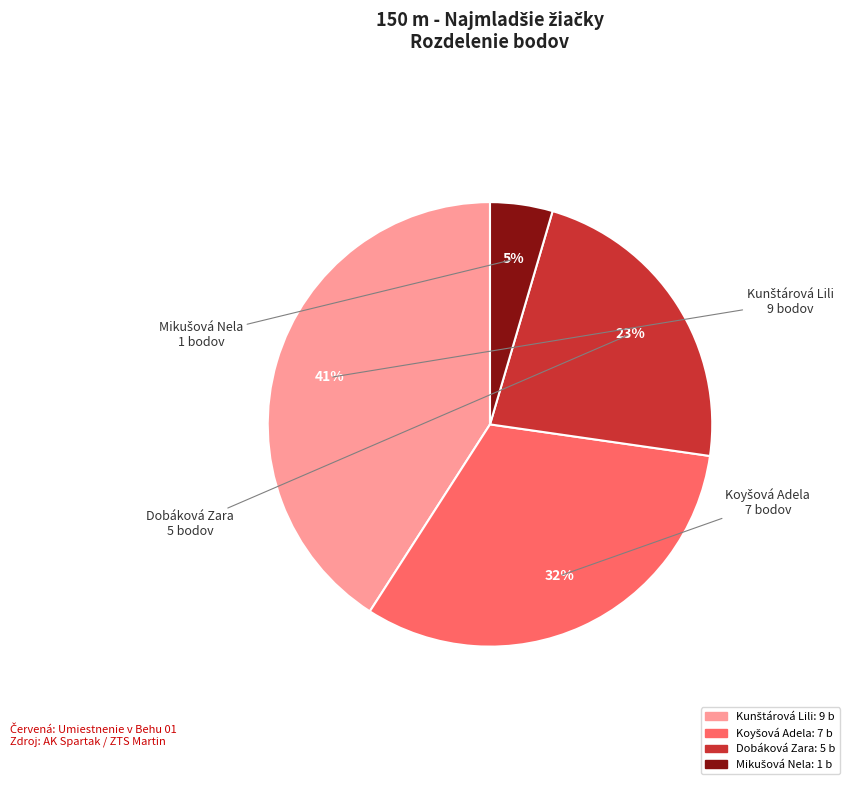

Does Dobáková Zara account for over 50% of the chart?

No